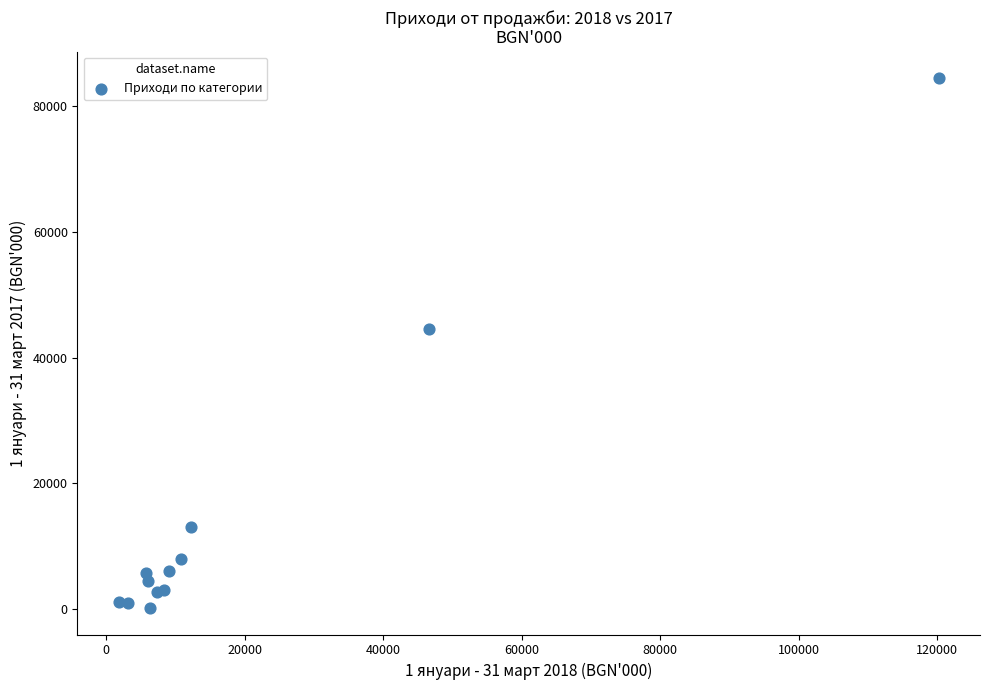

What Y value in the scatter plot is closest to 42330?

44515